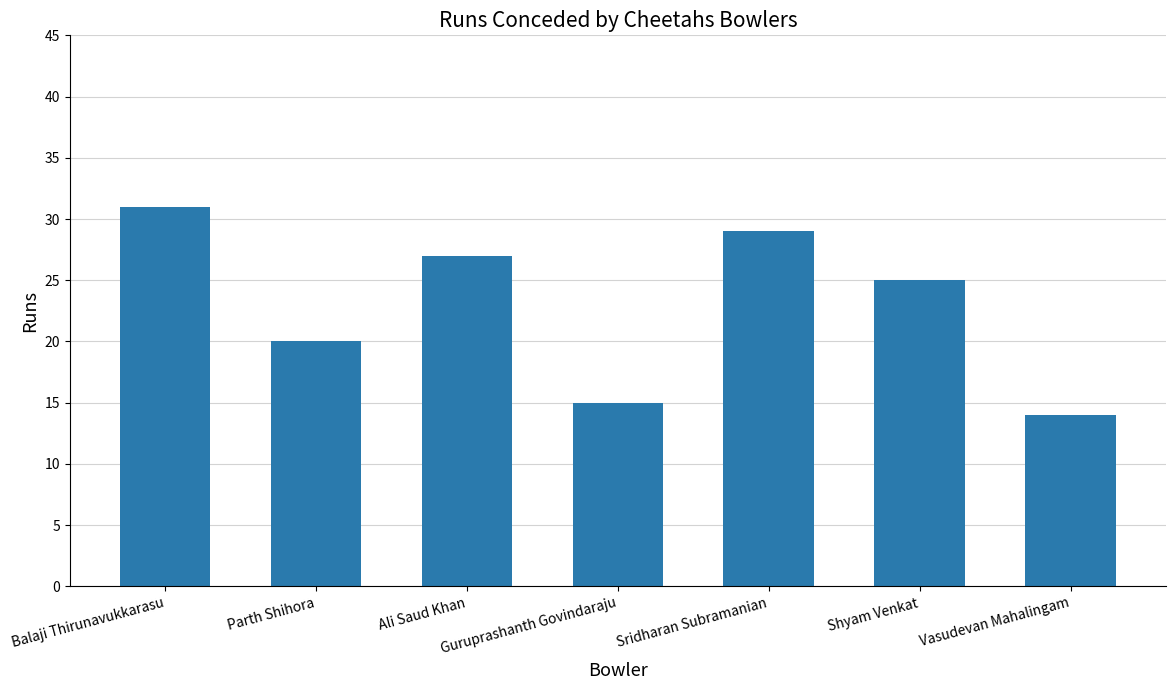

True or false: the data shows 38 at Shyam Venkat.

False